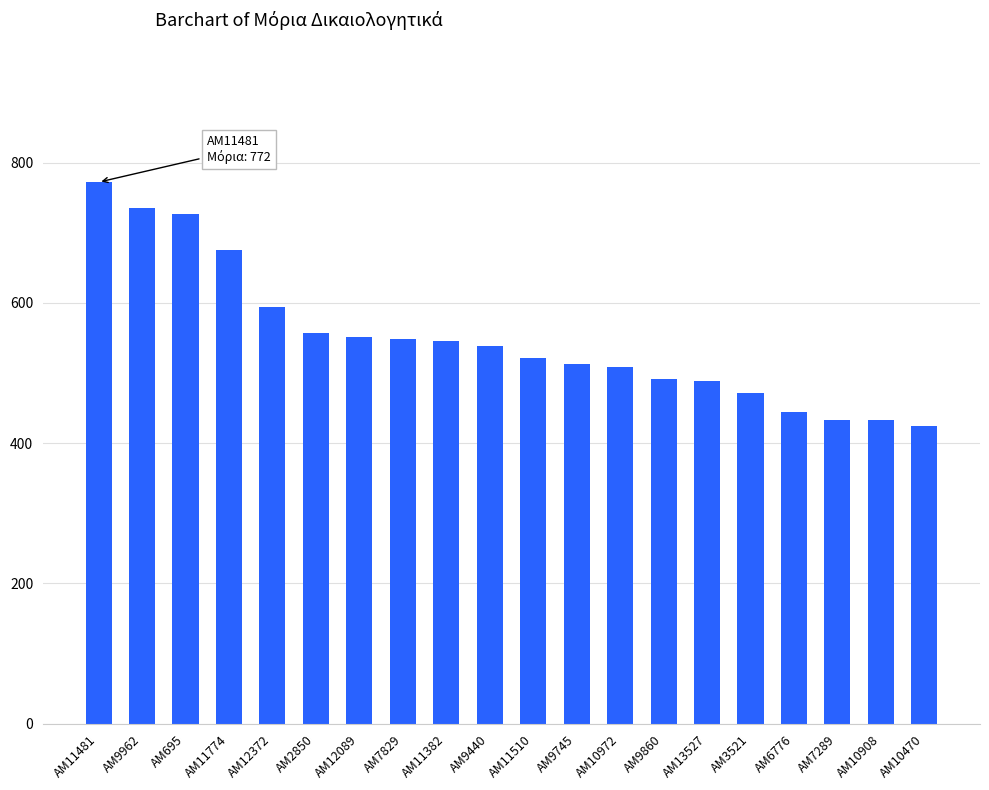

How many data points are less than 538?

10